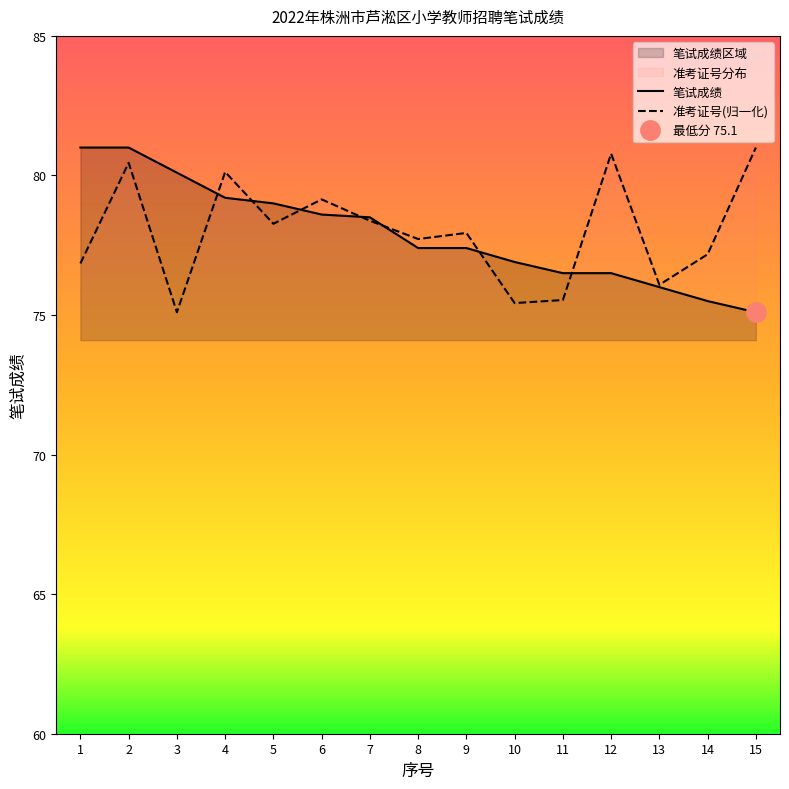

What is the sum of all 准考证号 values?

1170.0